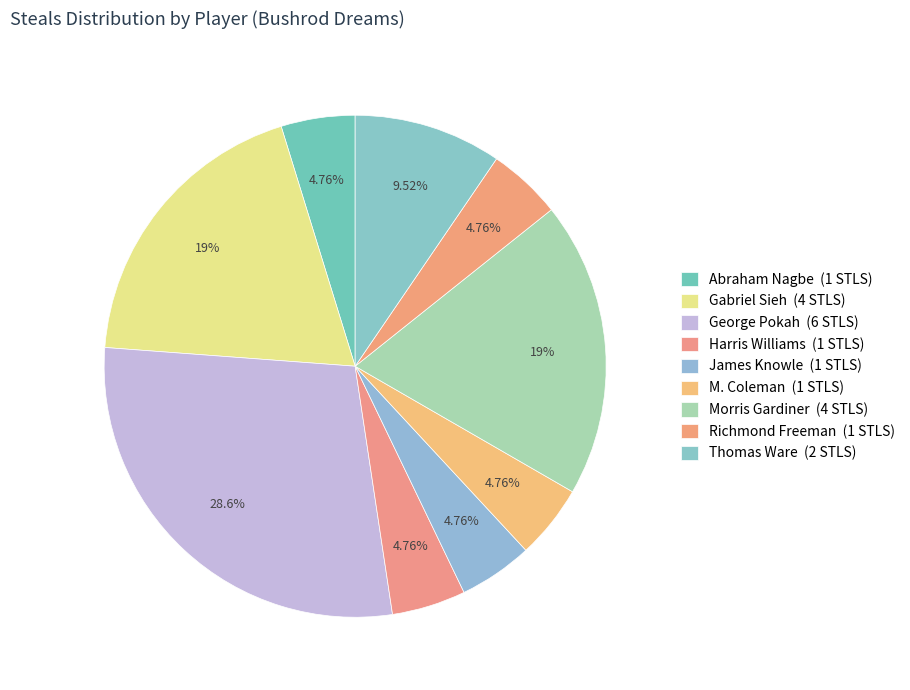

Count the number of slices in the pie.

9